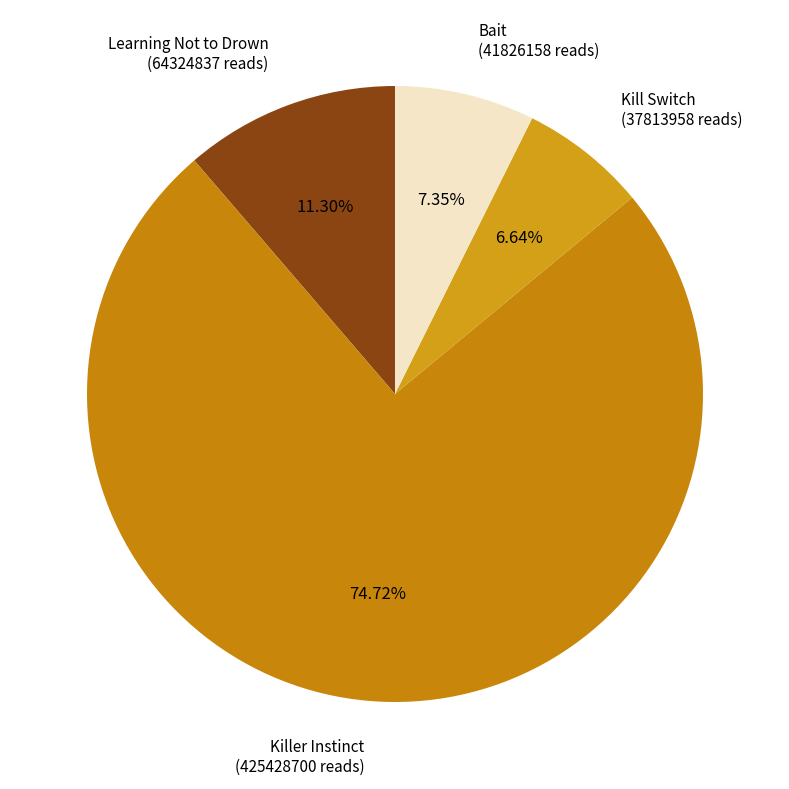

How many slices are in this pie chart?

4